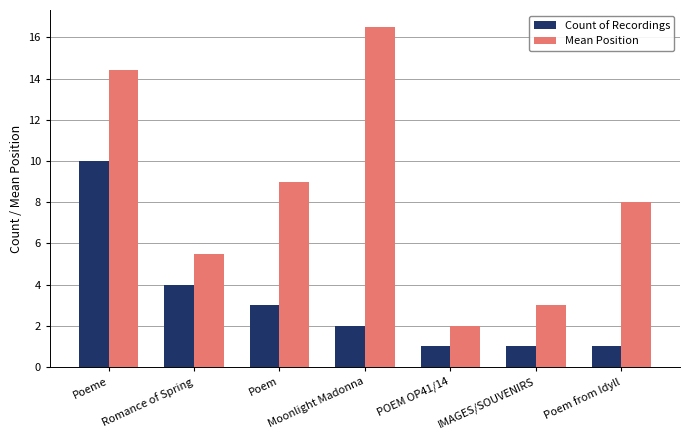

List the series in order of their overall mean, lowest first.

Count of Recordings, Mean Position